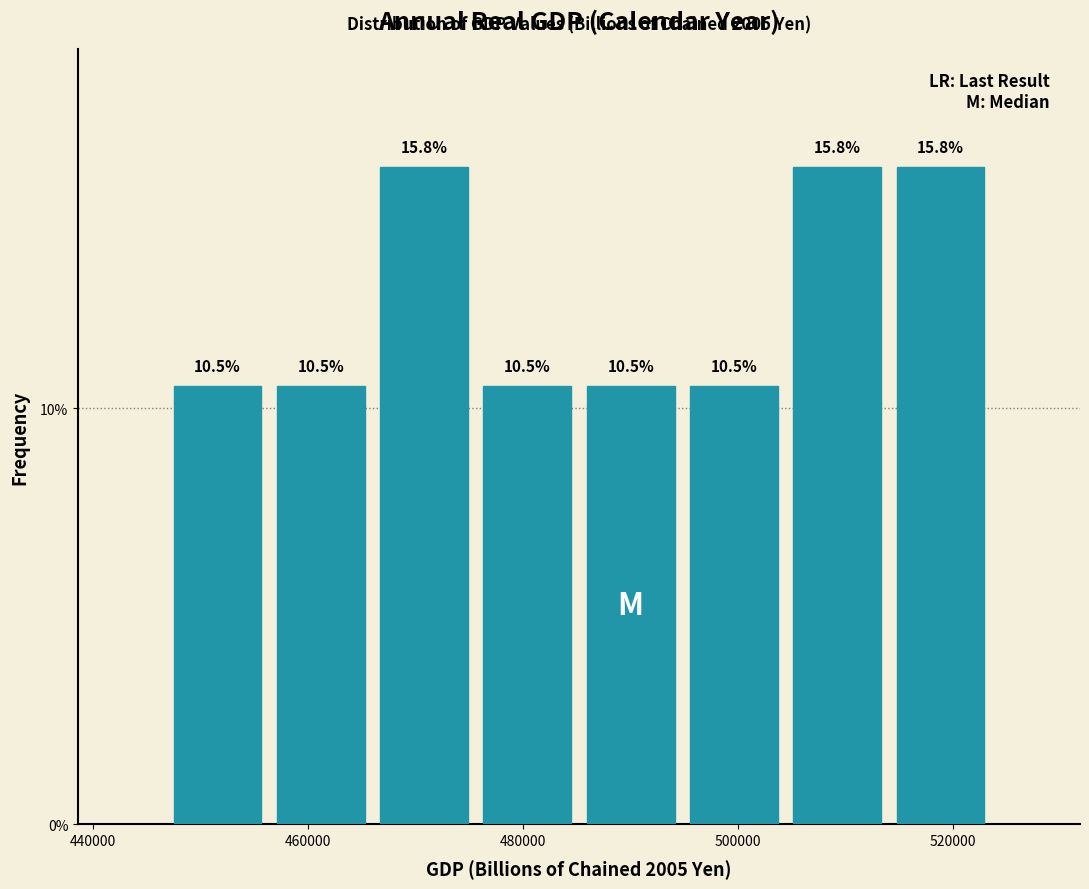

Reading left to right, transcribe this chart: for each bar, give the range it covers on the x-axis and its height. The bar edges are not printed on the chart, so give them approximately, as read against the axis.

446000 to 456000: 10.5
456000 to 466000: 10.5
466000 to 476000: 15.8
476000 to 486000: 10.5
486000 to 494000: 10.5
494000 to 504000: 10.5
504000 to 514000: 15.8
514000 to 524000: 15.8